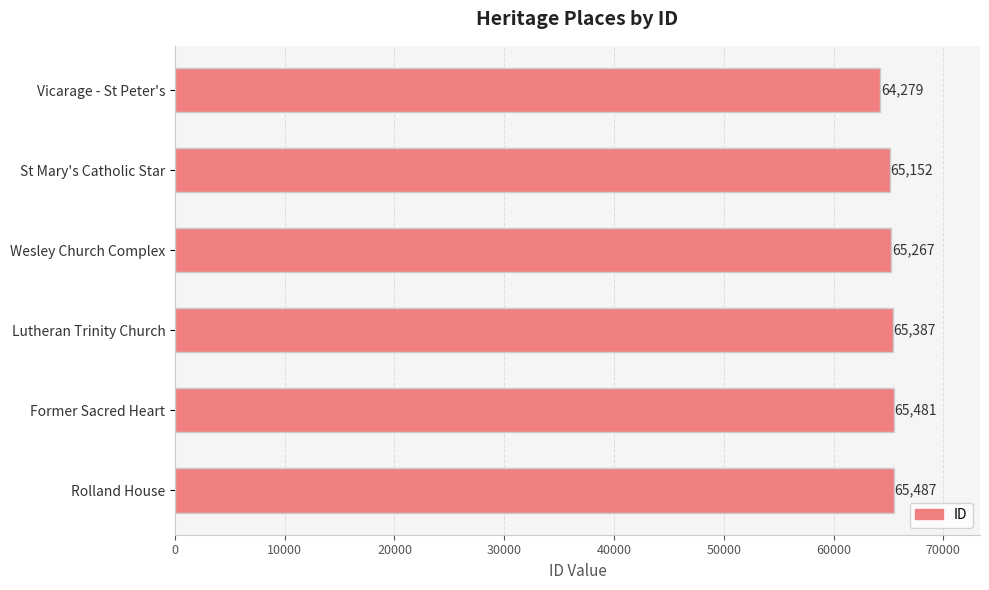

The chart shows a value of 105454 at Lutheran Trinity Church. True or false?

False